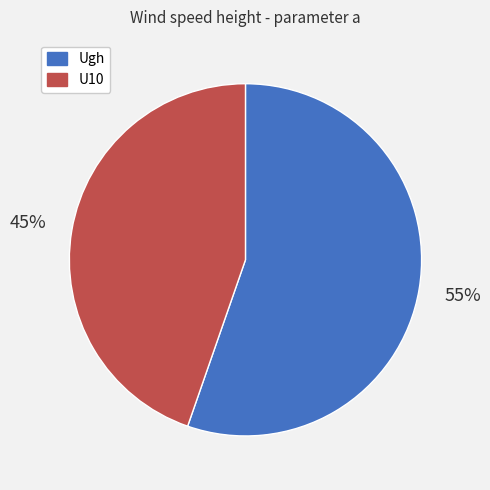

Count the number of slices in the pie.

2